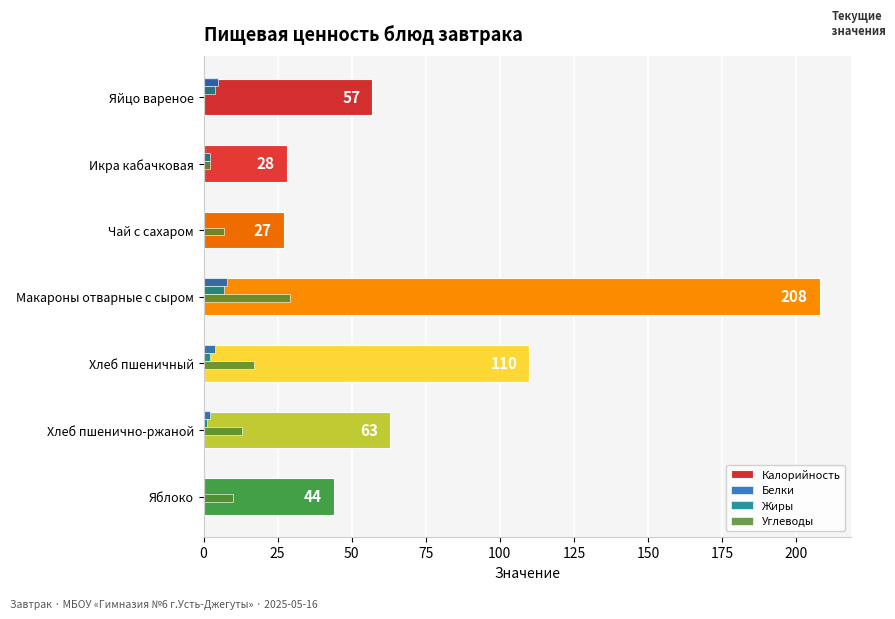

Is the value of Белки at Хлеб пшеничный greater than the value of Углеводы at Яблоко?

No